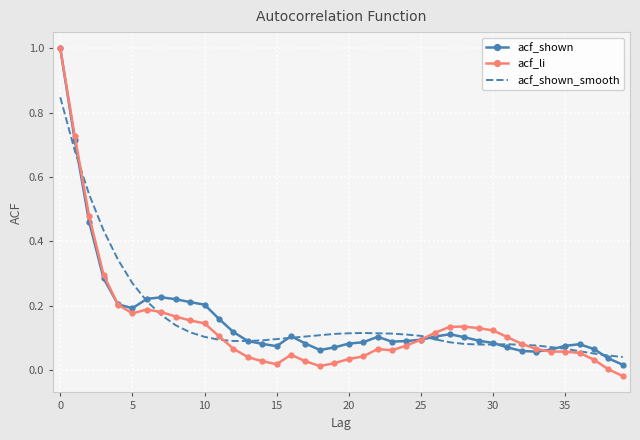

What is the maximum value shown in the chart?

1.0